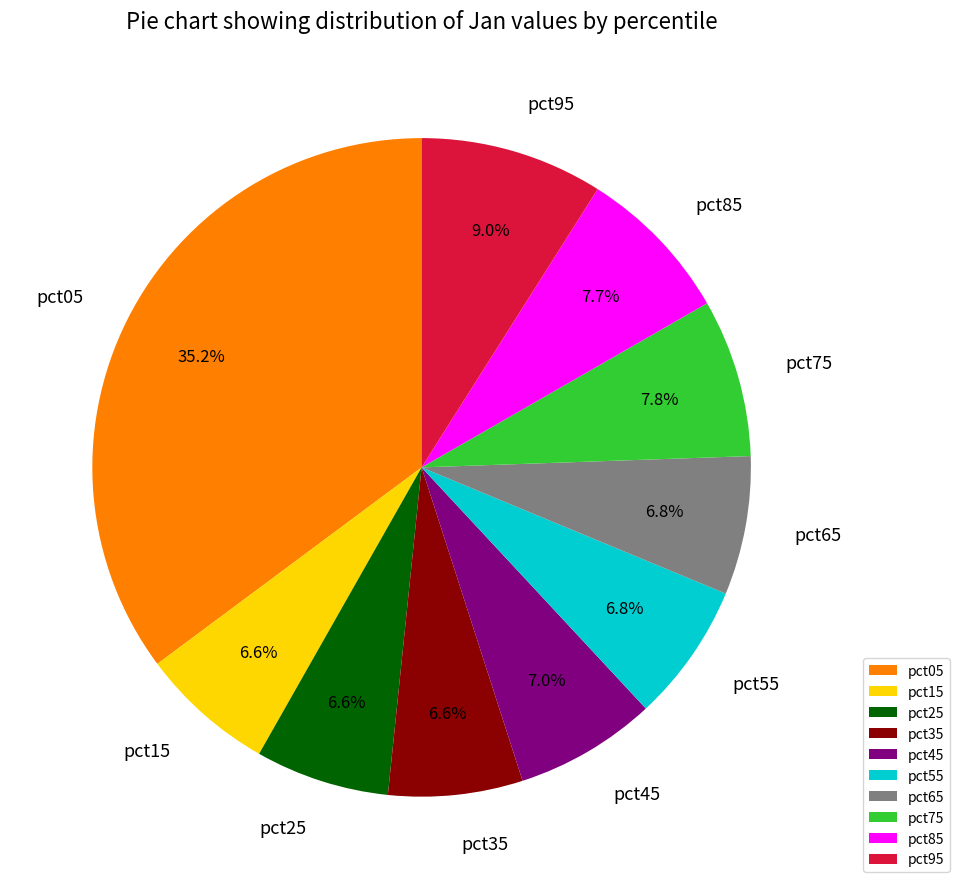

Does pct25 account for over 50% of the chart?

No